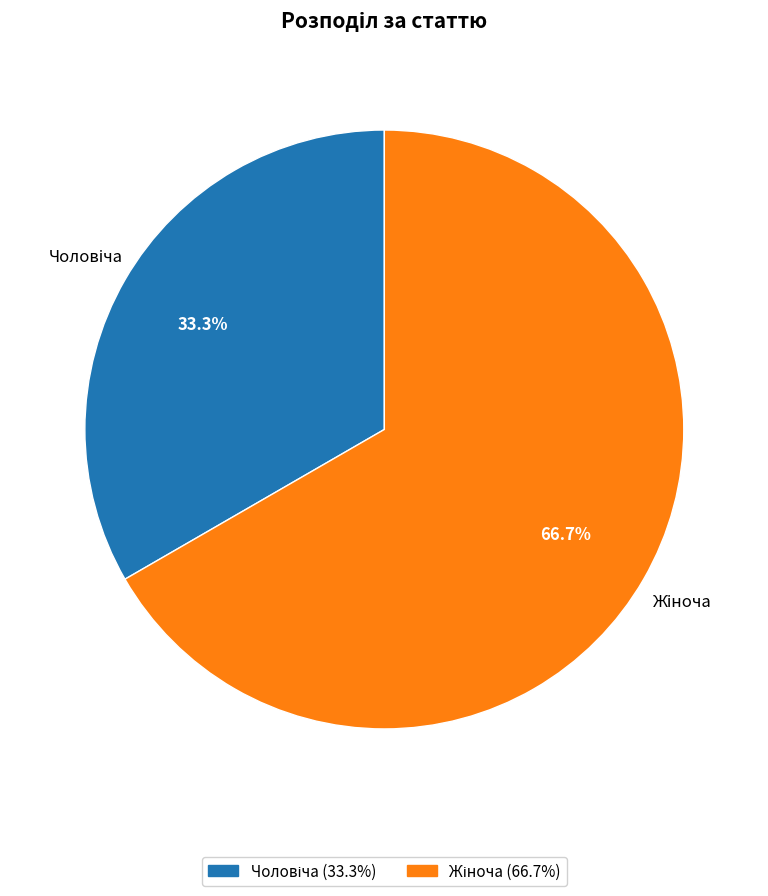

Does any single category account for the majority?

Yes